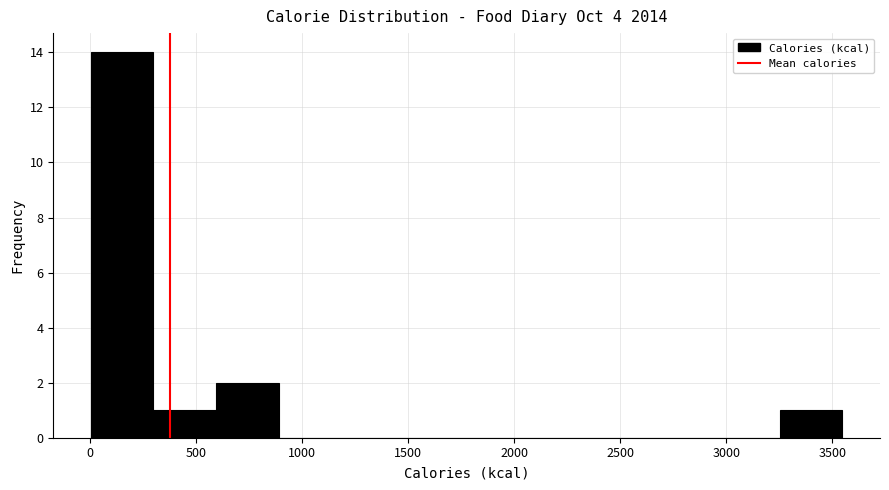

Reading left to right, list every bar in this chart as the range it spans on the x-axis followed by its height. Neither the bar edges nor the heights are printed on the chart, so give them approximately, as read against the axes.

0 to 300: 14
300 to 600: 1
600 to 900: 2
900 to 1200: 0
1200 to 1500: 0
1500 to 1800: 0
1800 to 2050: 0
2050 to 2350: 0
2350 to 2650: 0
2650 to 2950: 0
2950 to 3250: 0
3250 to 3550: 1